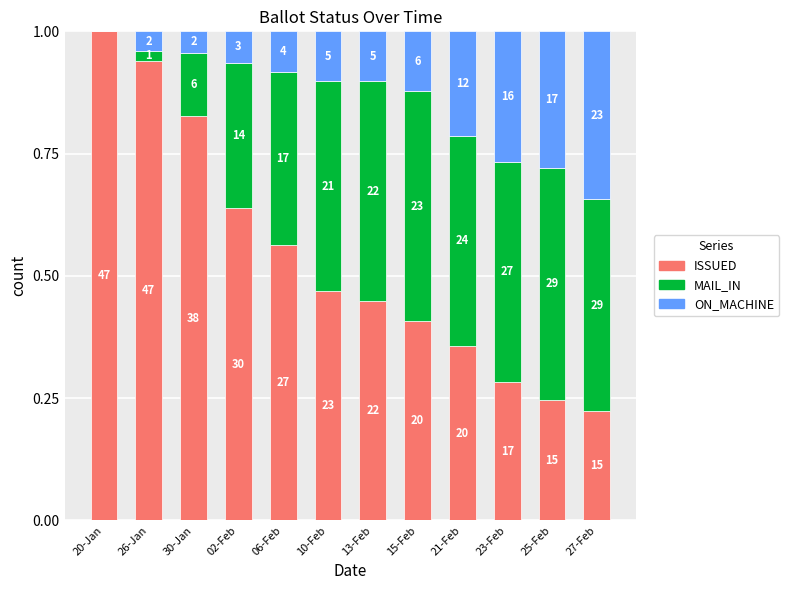

Are the bars horizontal?

No